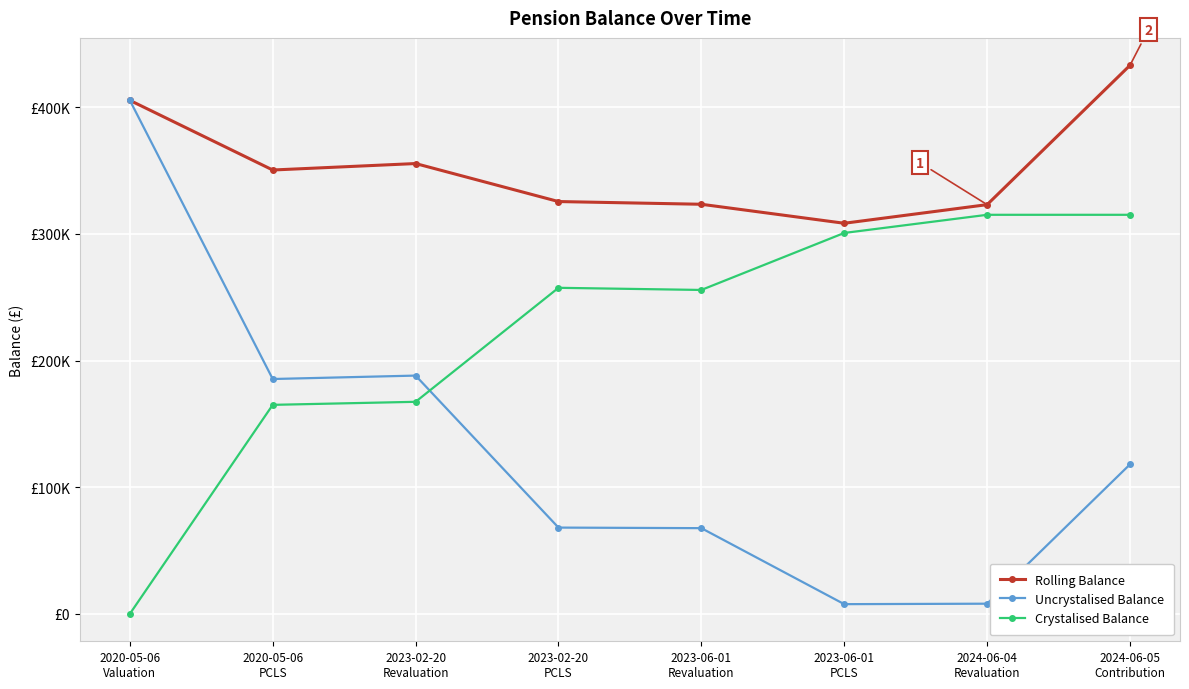

Rank the series by their average value, from highest to lowest.

Rolling Balance, Crystalised Balance, Uncrystalised Balance